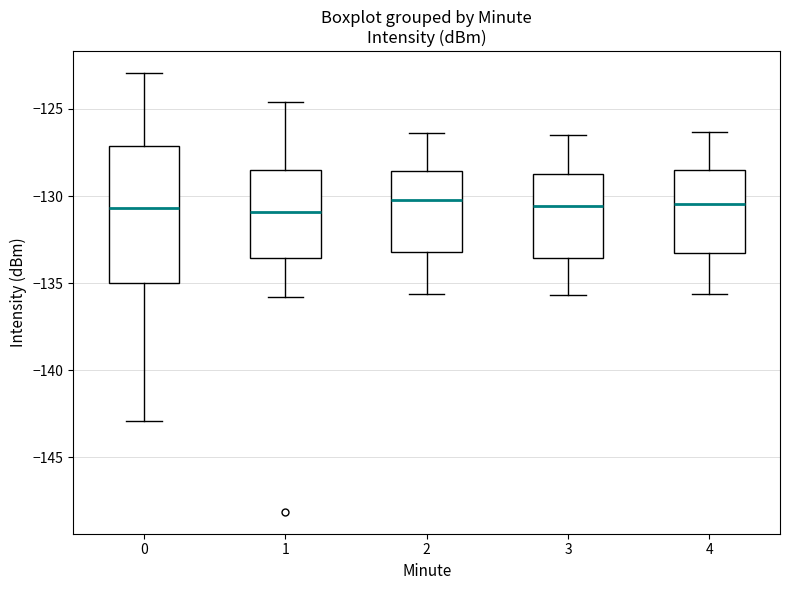

Reading left to right, read every box against the y-axis: the position of its median line, the range the box covers, and the ends of its whiskers. The values are not printed on the chart, so give them approximately, as read against the axis.

0: median -130.5, box -135.0 to -127.0, whiskers -143.0 to -123.0
1: median -131.0, box -133.5 to -128.5, whiskers -136.0 to -124.5
2: median -130.0, box -133.0 to -128.5, whiskers -135.5 to -126.5
3: median -130.5, box -133.5 to -128.5, whiskers -135.5 to -126.5
4: median -130.5, box -133.5 to -128.5, whiskers -135.5 to -126.5